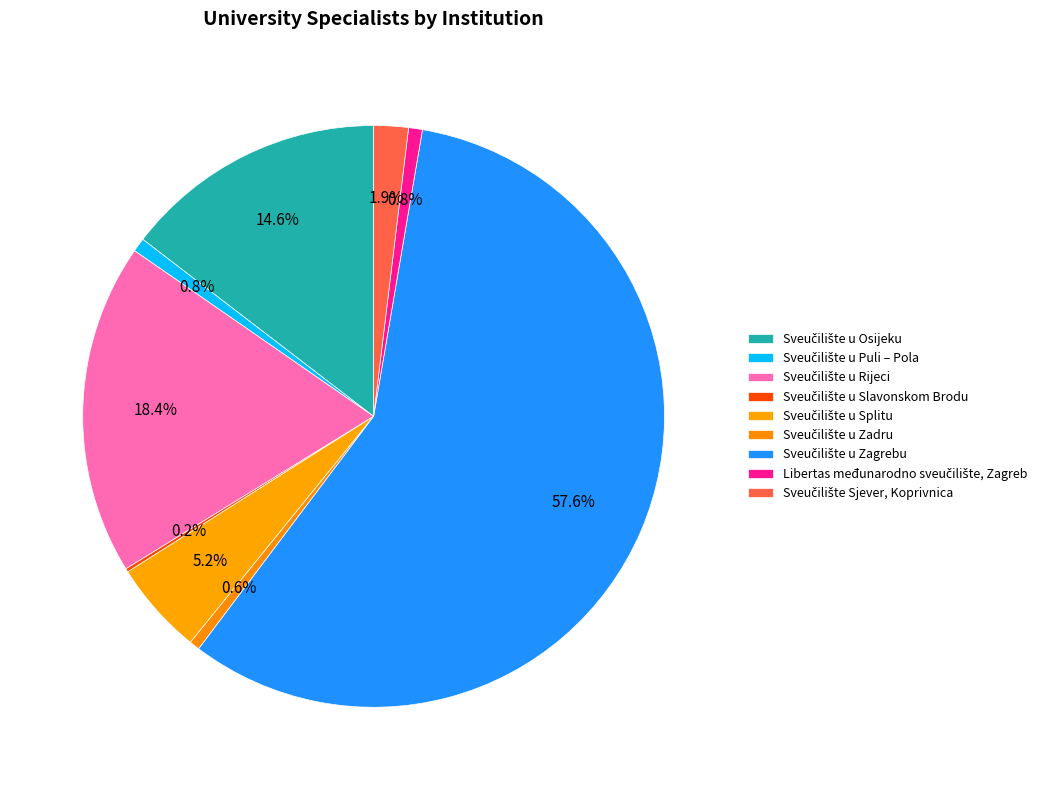

What percentage do Sveučilište u Osijeku and Libertas međunarodno sveučilište, Zagreb together represent?

15.4%